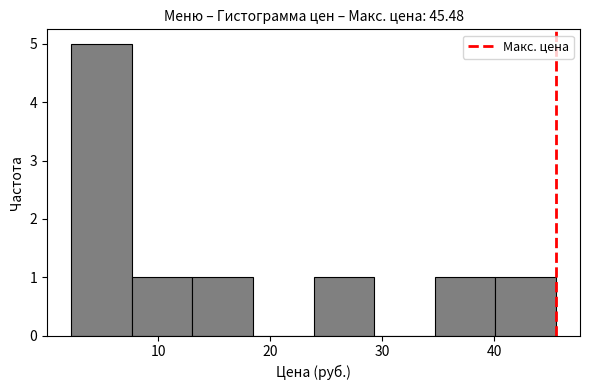

Reading left to right, transcribe this chart: for each bar, give the range it covers on the x-axis and its height. Neither the bar edges nor the heights are printed on the chart, so give them approximately, as read against the axes.

2 to 8: 5
8 to 13: 1
13 to 18: 1
18 to 24: 0
24 to 29: 1
29 to 35: 0
35 to 40: 1
40 to 45: 1